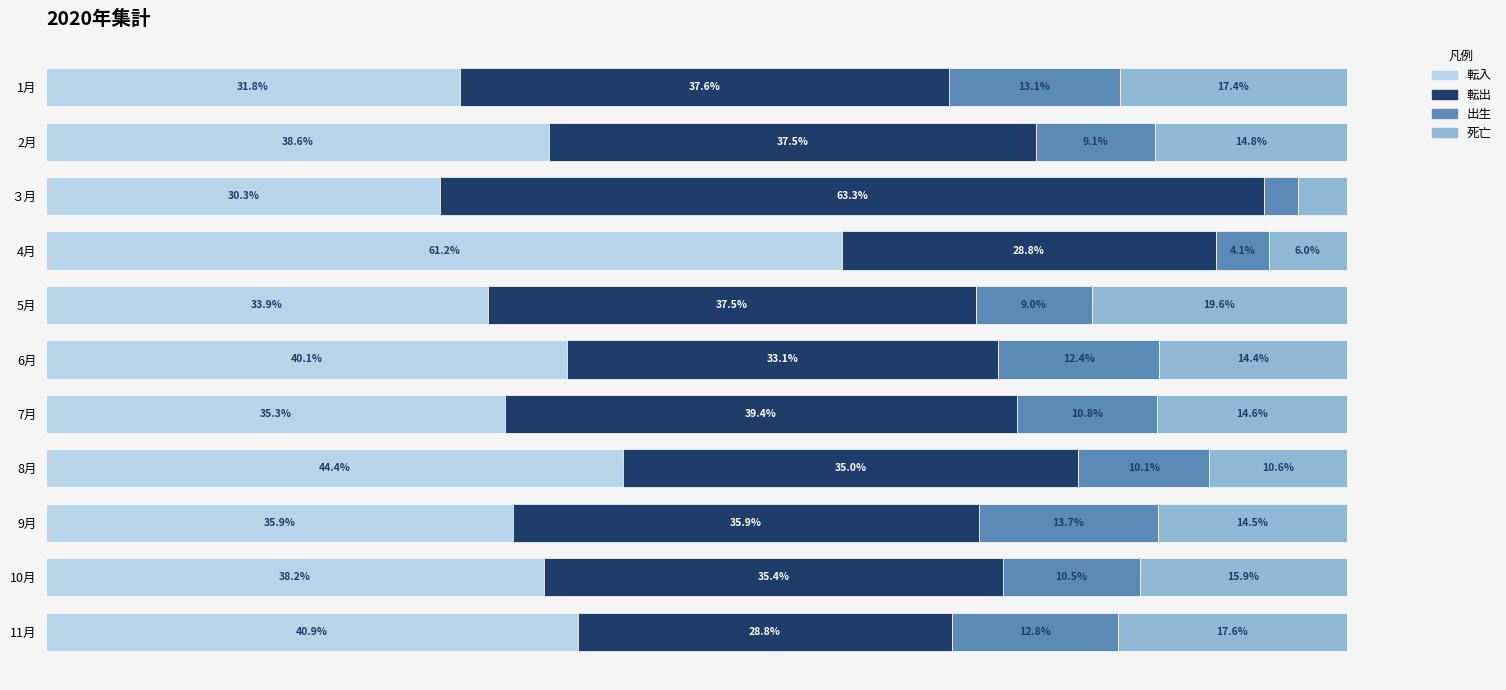

Rank the categories by 転入 value from highest to lowest.

4月, 8月, 11月, 6月, 2月, 10月, 9月, 7月, 5月, 1月, ３月